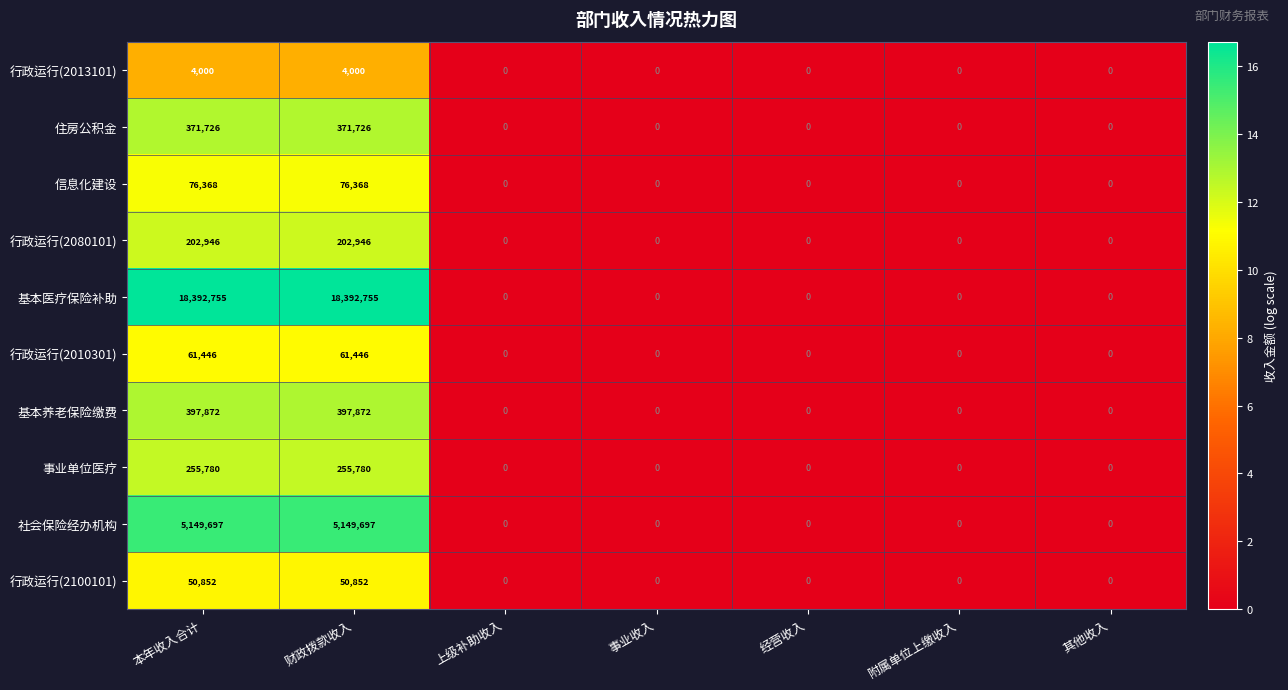

What is the difference between the maximum and minimum values in the 信息化建设 series?

76368